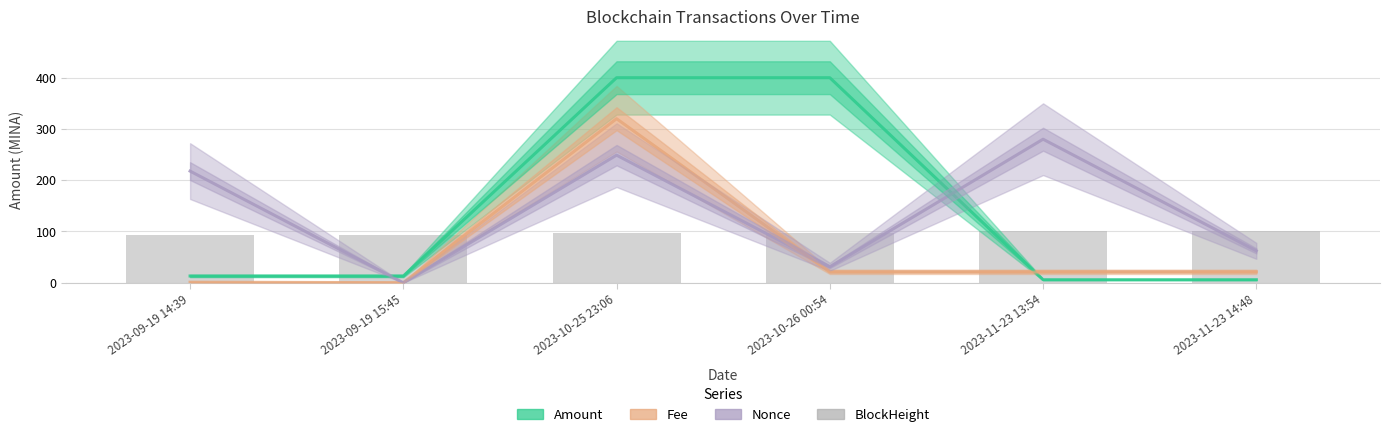

At how many categories does at least one series exceed 166?

4